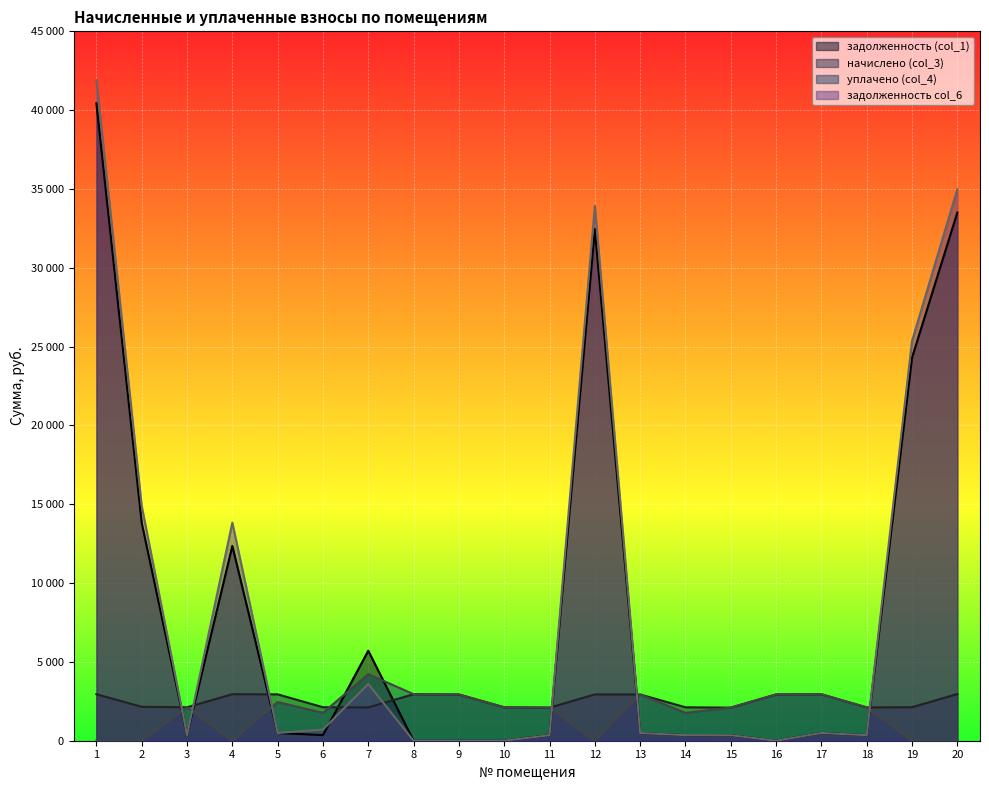

What are all the series names shown in the legend?

задолженность (col_1), начислено (col_3), уплачено (col_4), задолженность col_6